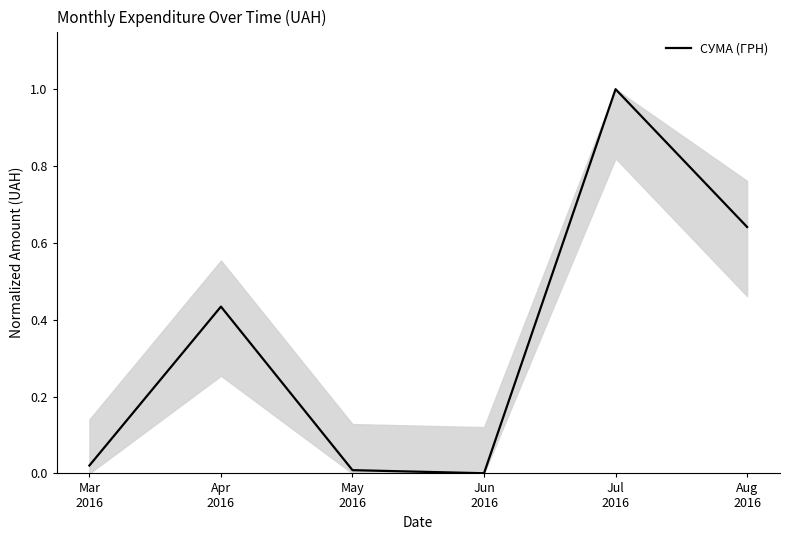

Where is the first local maximum?

Apr
2016